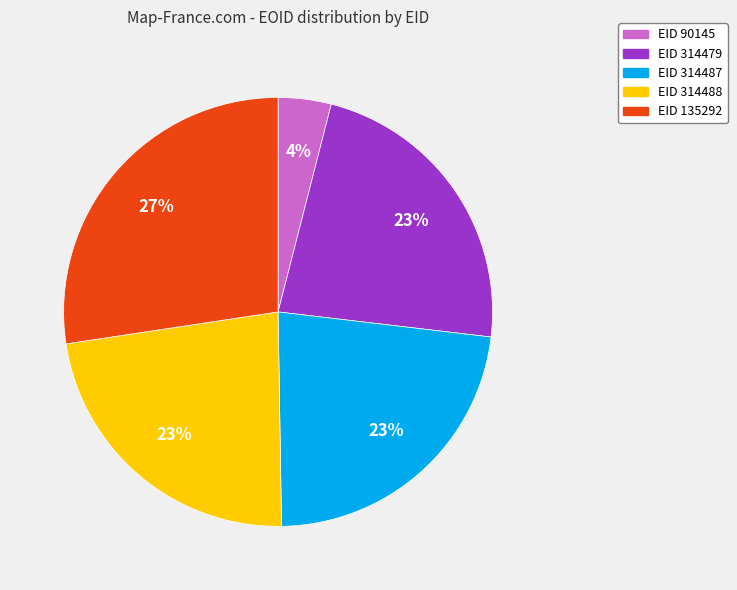

Is there a majority slice in this chart?

No